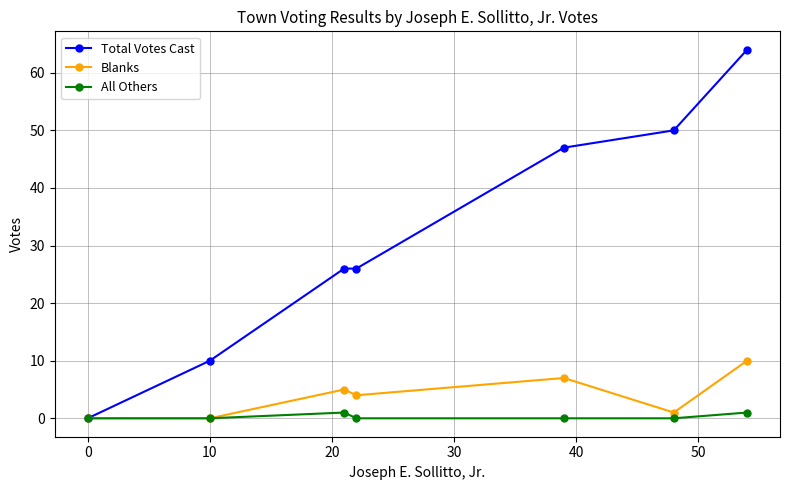

What is the maximum value shown in the chart?

64